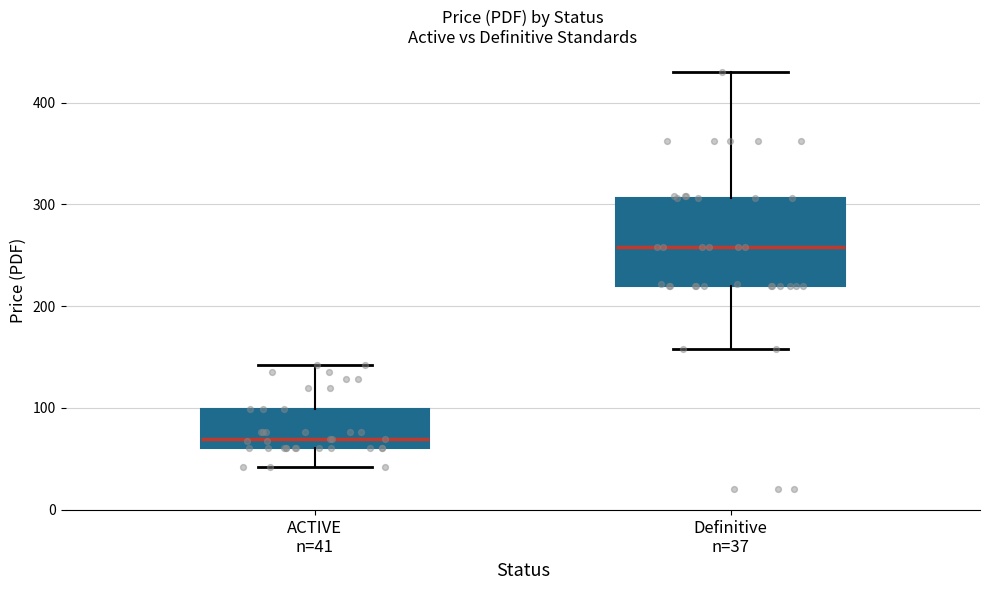

Reading left to right, read every box against the y-axis: the position of its median line, the range the box covers, and the ends of its whiskers. The values are not printed on the chart, so give them approximately, as read against the axis.

ACTIVE n=41: median 70, box 60 to 100, whiskers 40 to 140
Definitive n=37: median 260, box 220 to 310, whiskers 160 to 430